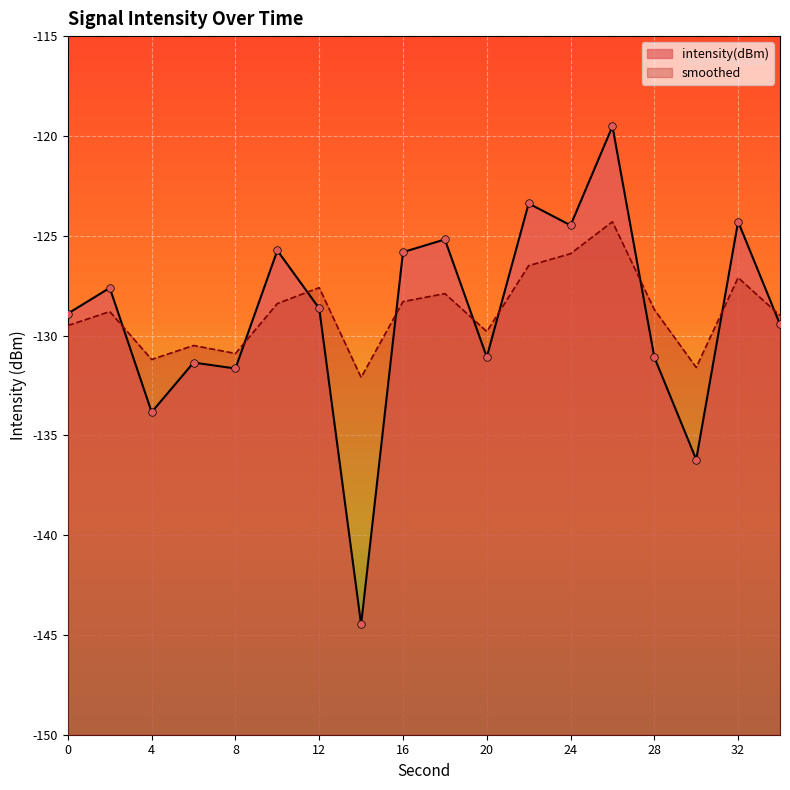

Which series reaches the maximum Y coordinate?

intensity(dBm)